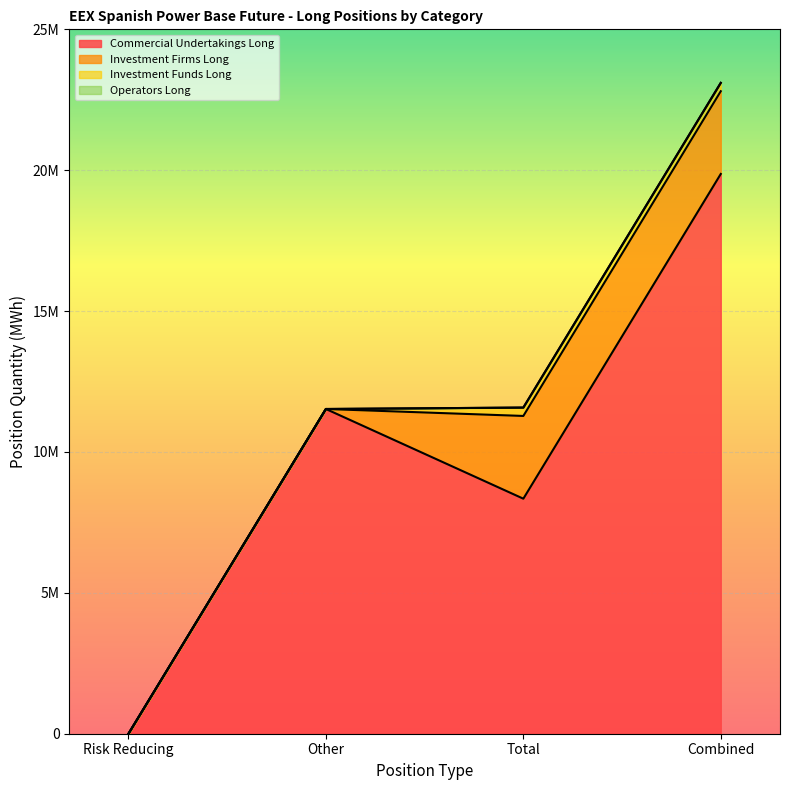

Which label corresponds to the smallest value in the chart?

Risk Reducing